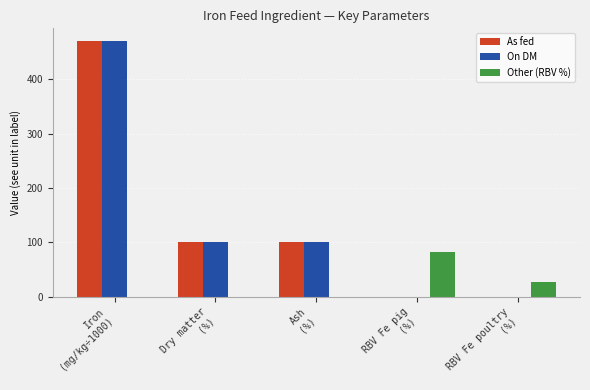

What is the sum of all On DM values?

670.0